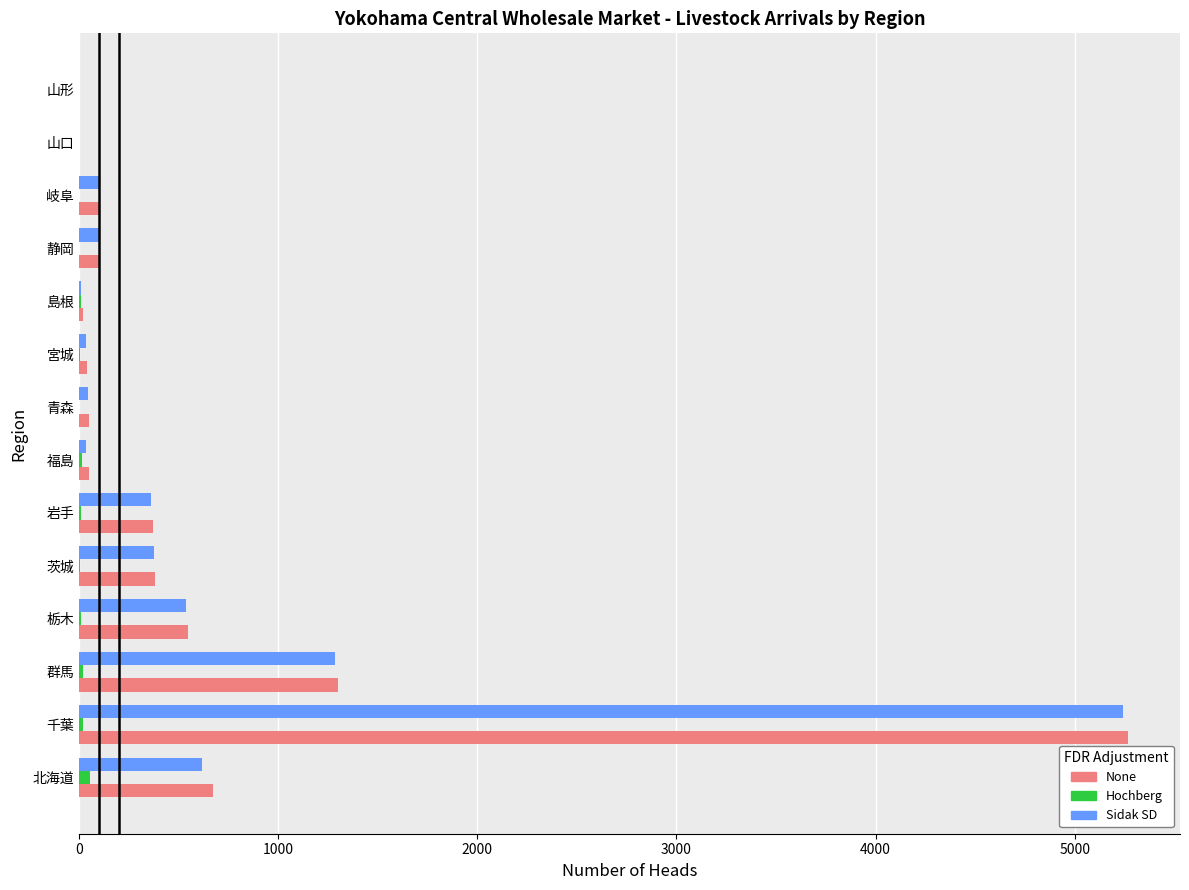

Is it true that Sidak SD equals -2881 at 山形?

False